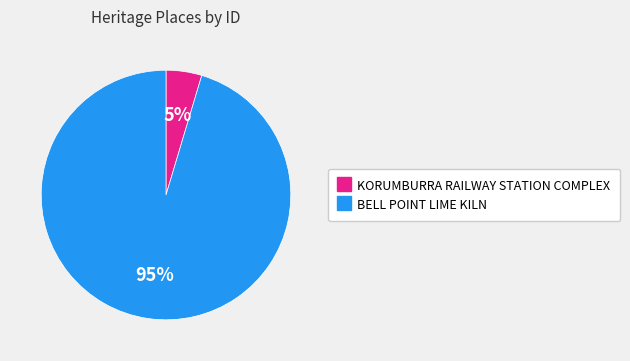

Which category has the biggest portion of the pie?

BELL POINT LIME KILN